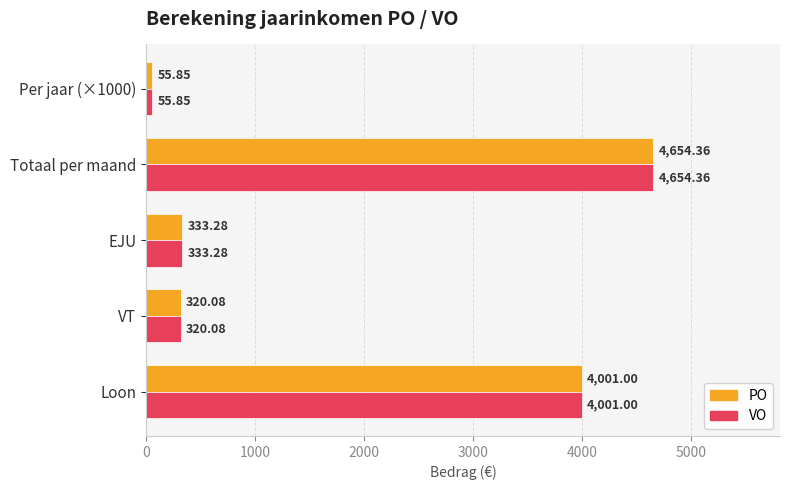

What are all the series names shown in the legend?

PO, VO